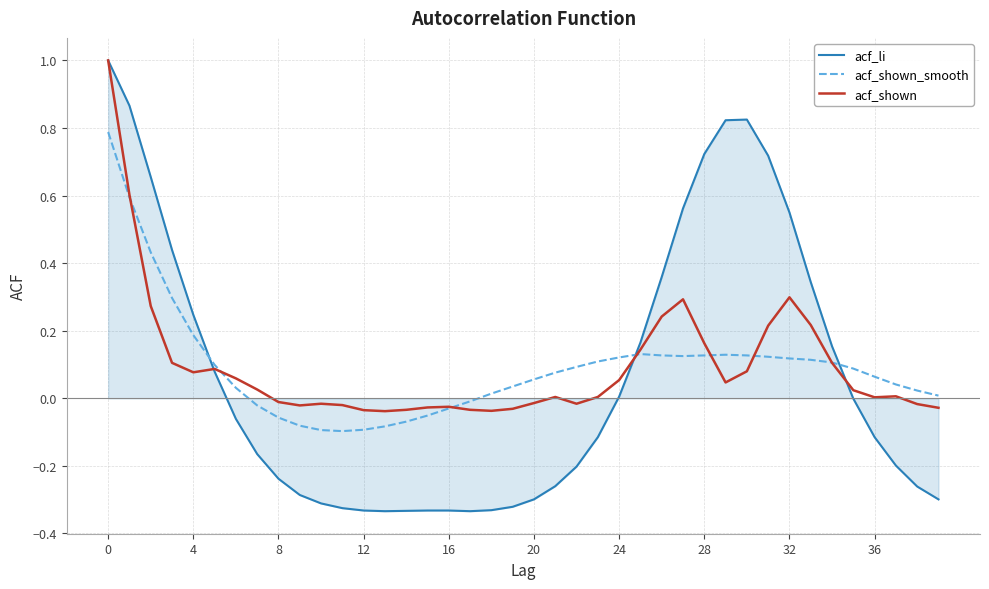

True or false: acf_shown_smooth and acf_li intersect in this chart.

True